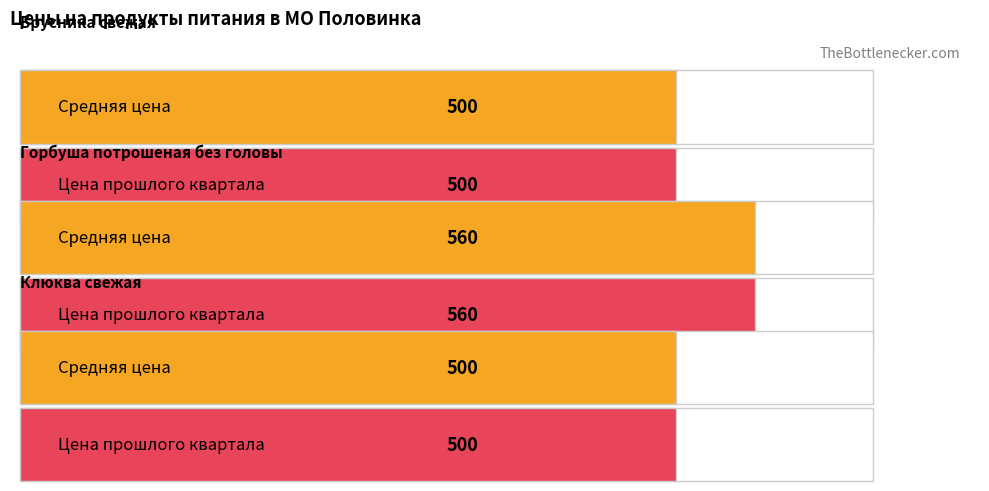

Reading left to right, list all the values displayed in this chart.

Средняя цена: 500	560	500
Цена прошлого квартала: 500	560	500